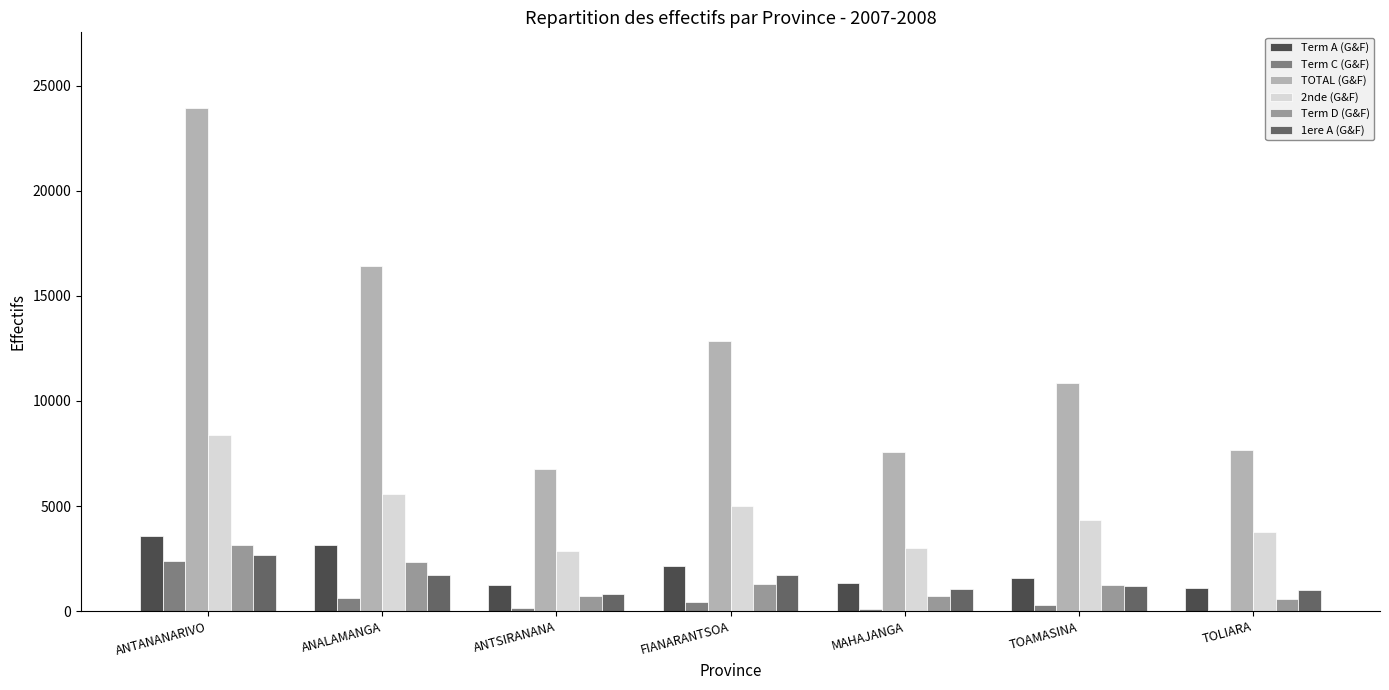

Between ANTSIRANANA and MAHAJANGA, which series saw the biggest shift?

TOTAL (G&F)